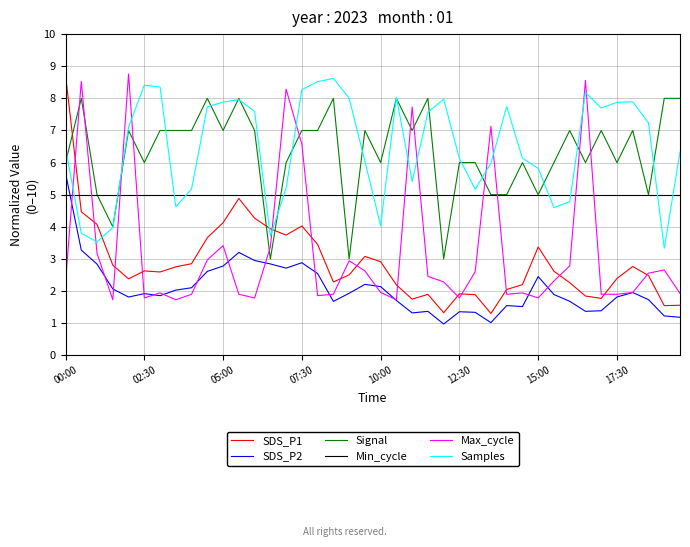

True or false: Signal has more than 0 interior local peaks.

True